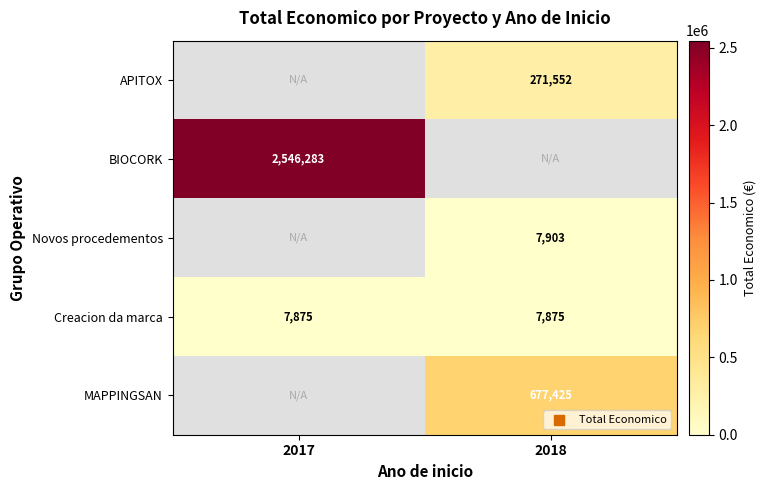

The value of APITOX at 2018 is 271552. True or false?

True